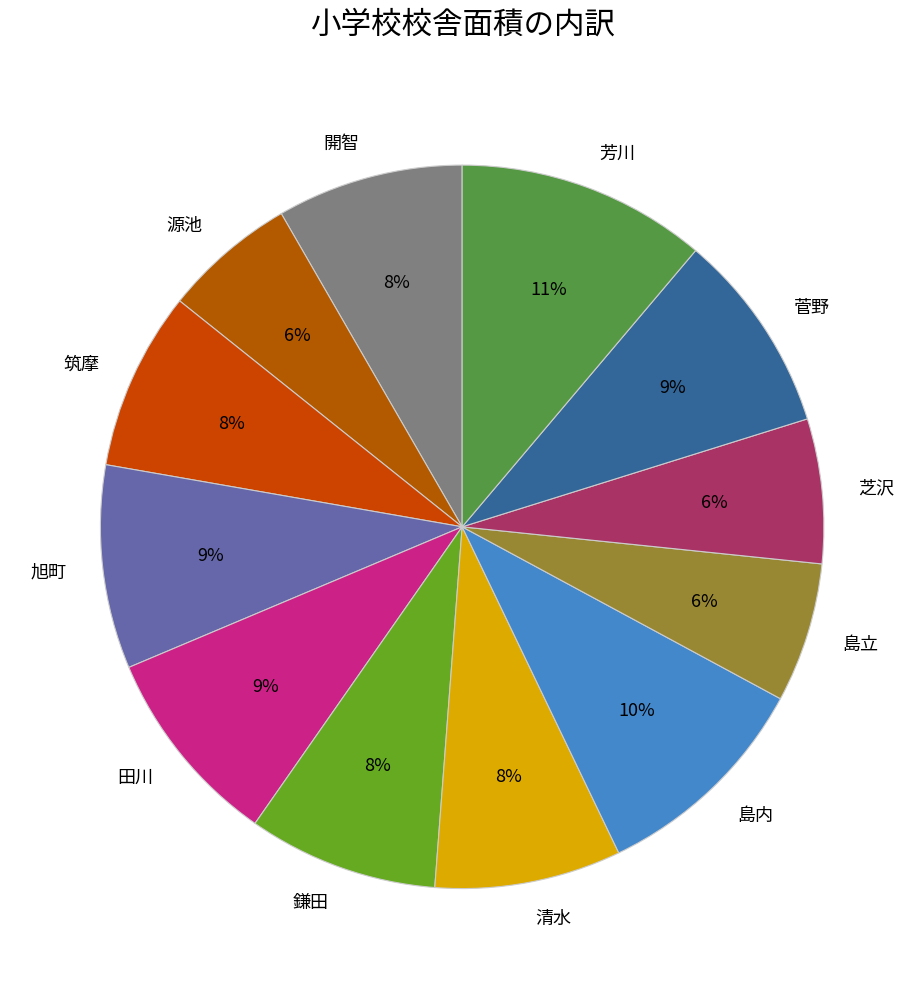

Is it true that 島立 is 19% of the pie?

False